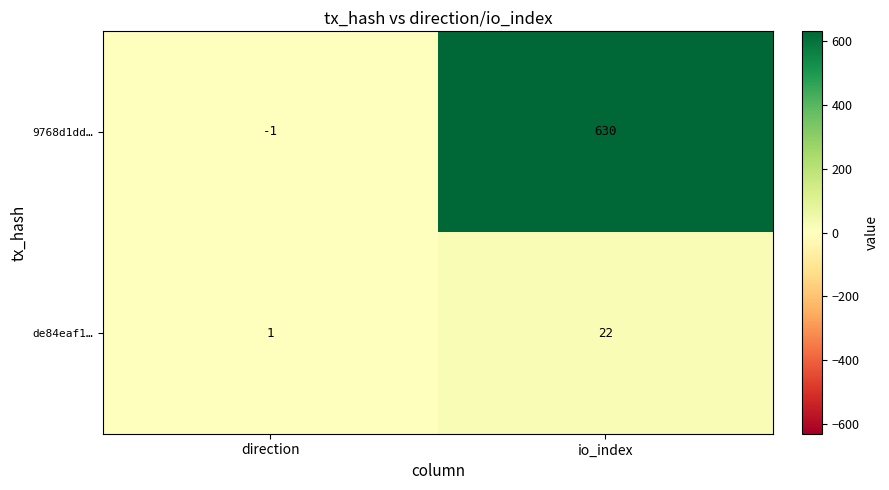

What is the difference between the maximum and minimum values in the de84eaf1… series?

21